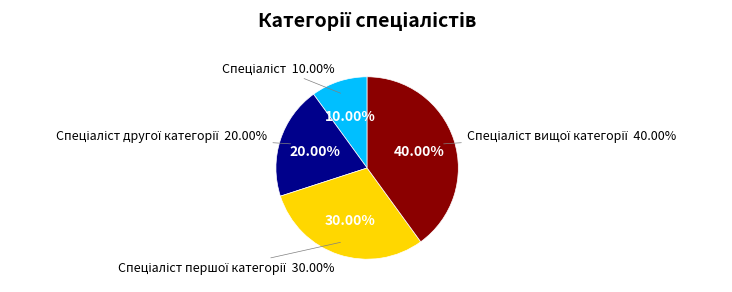

Rank the categories by value from lowest to highest.

Спеціаліст, Спеціаліст другої категорії, Спеціаліст першої категорії, Спеціаліст вищої категорії